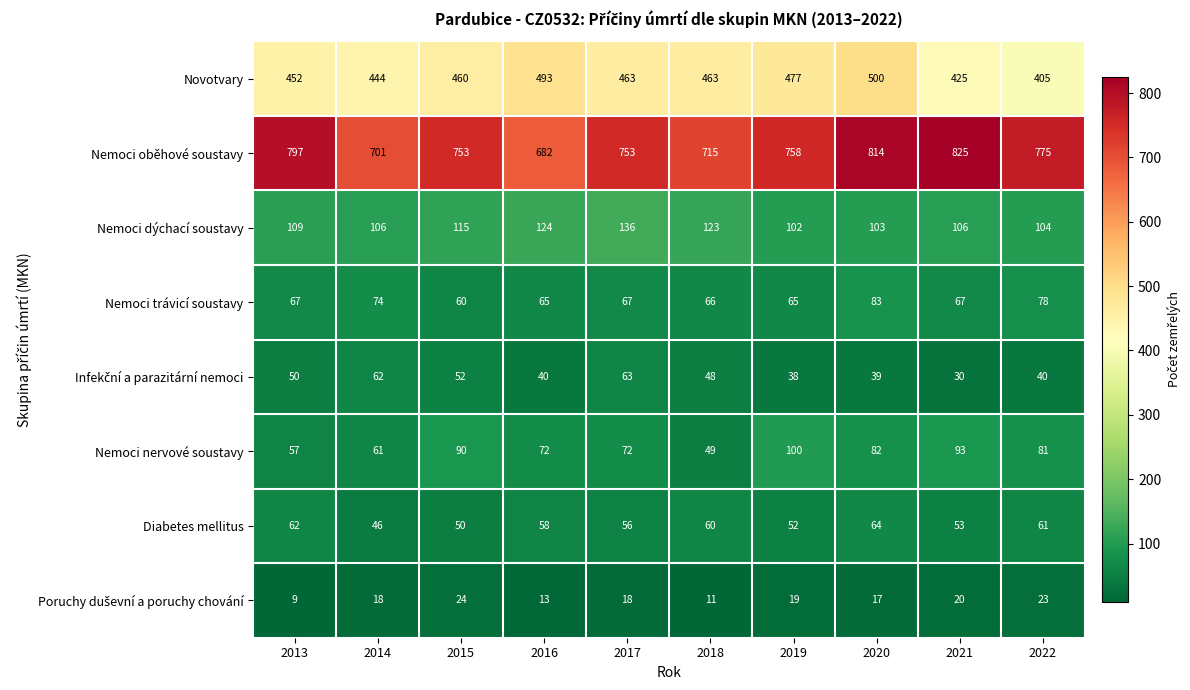

What is the total value across all series at 2019?

1611